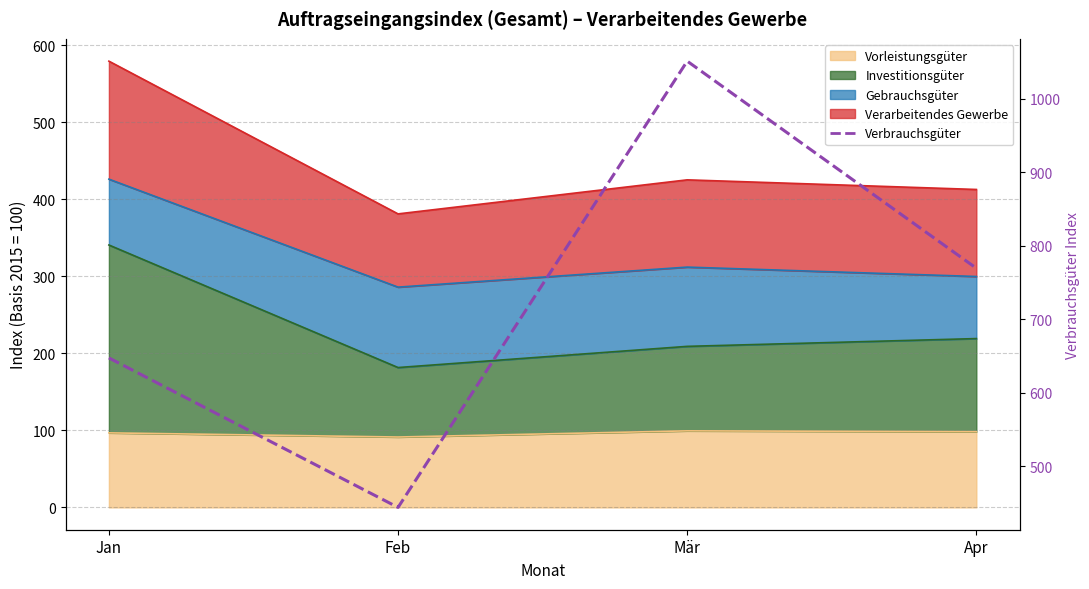

What is the sum of the values at Jan and Apr?

1417.1